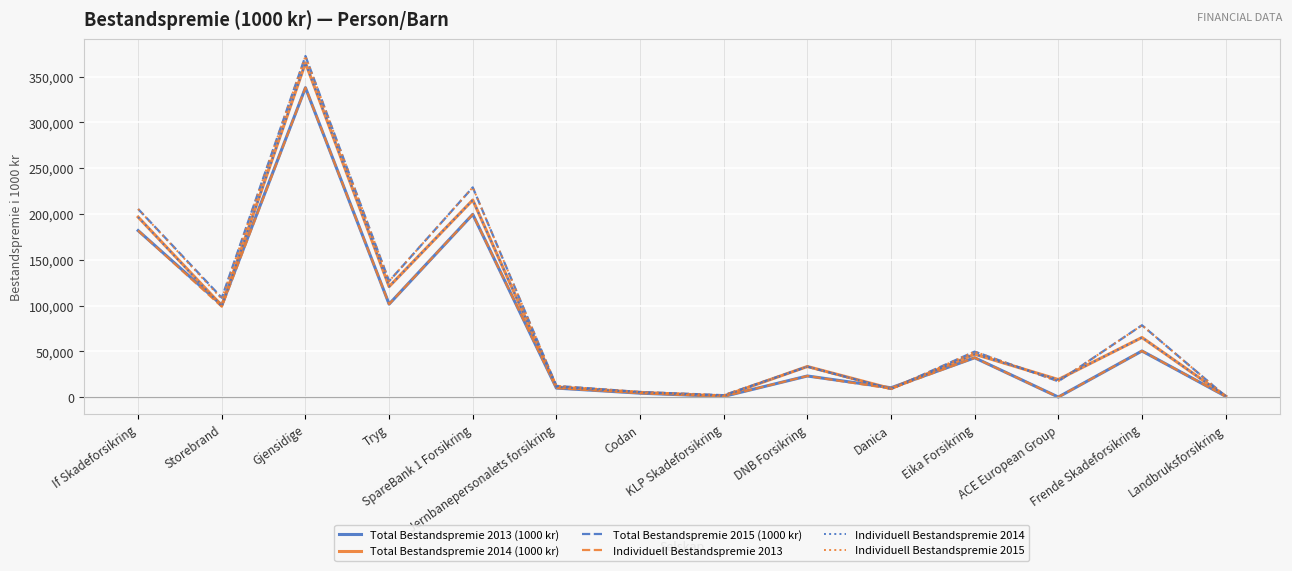

What is the sum of the Individuell Bestandspremie 2014 values at Eika Forsikring and SpareBank 1 Forsikring?

262022